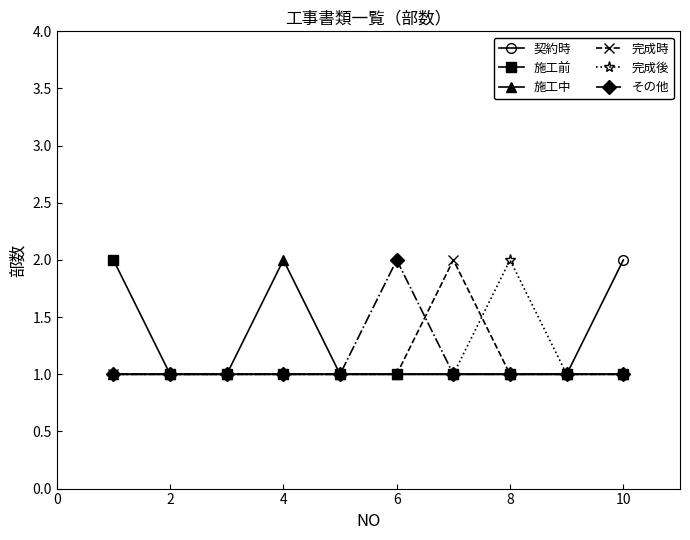

What is the value of the 施工前 point at the 5th from the left?

1